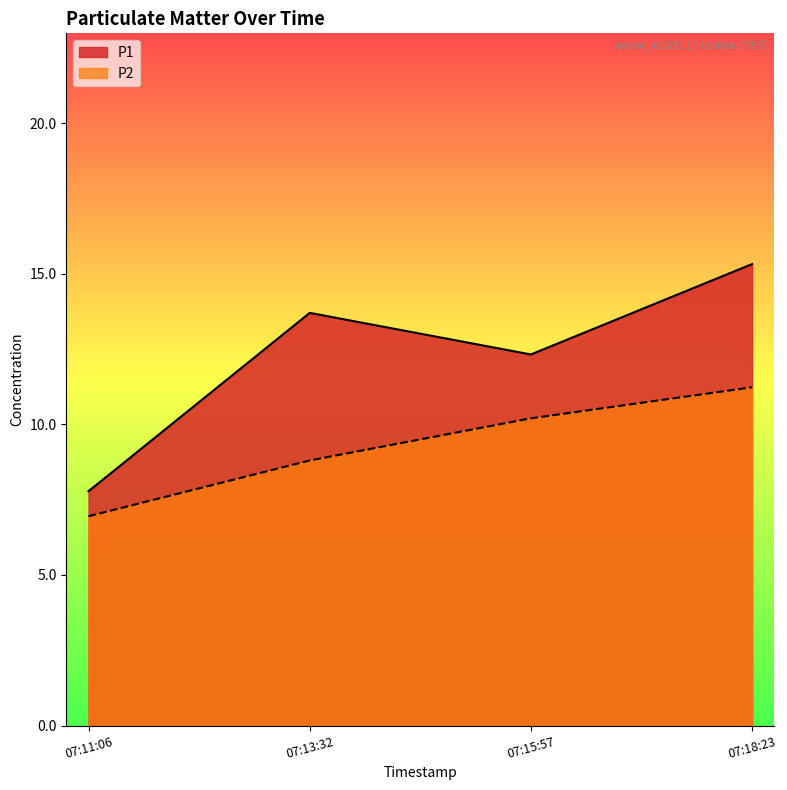

Rank the series by their maximum value, from lowest to highest.

P2, P1